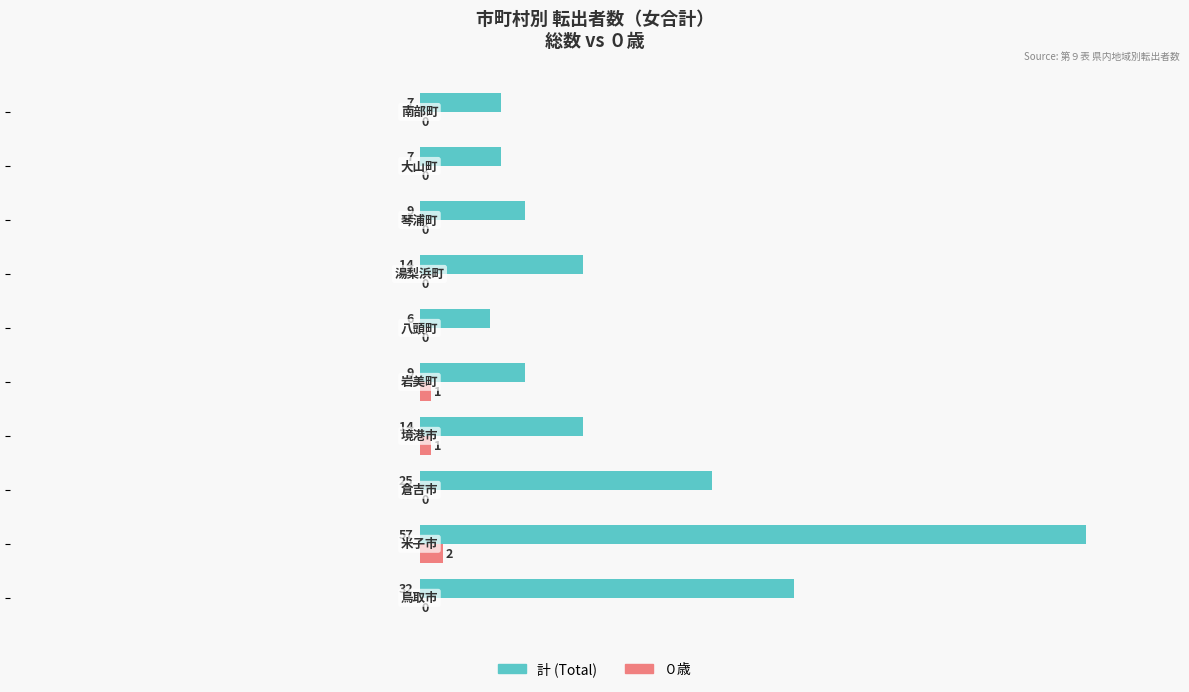

How many ０歳 values are between 0 and 1?

9